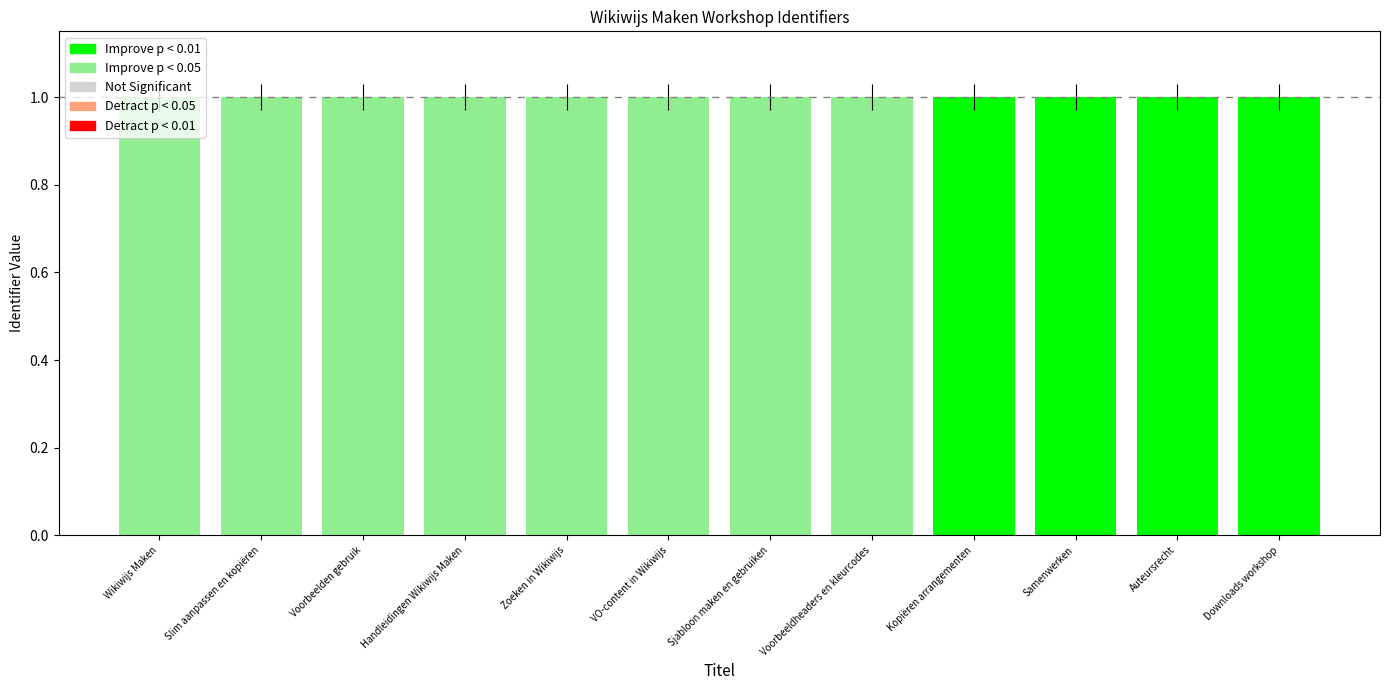

What is the label of the 10th bar from the left?

Samenwerken